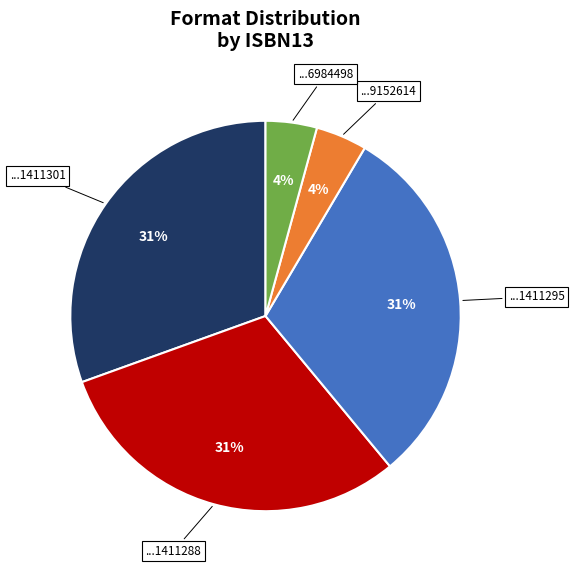

Is there a majority slice in this chart?

No